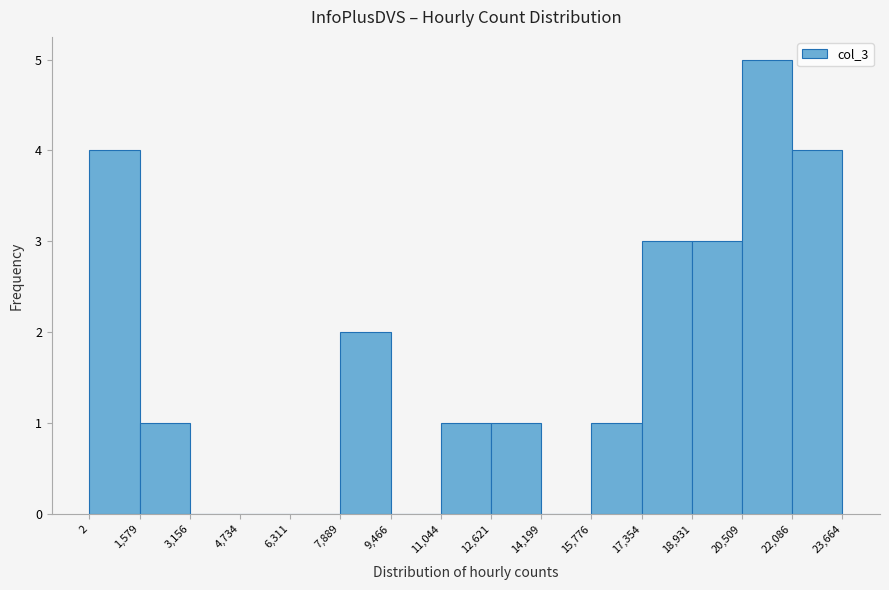

How tall is the bar that spans 11,044 to 12,621 on the x-axis? The values are not printed on the chart, so give them approximately, as read against the axis.

1